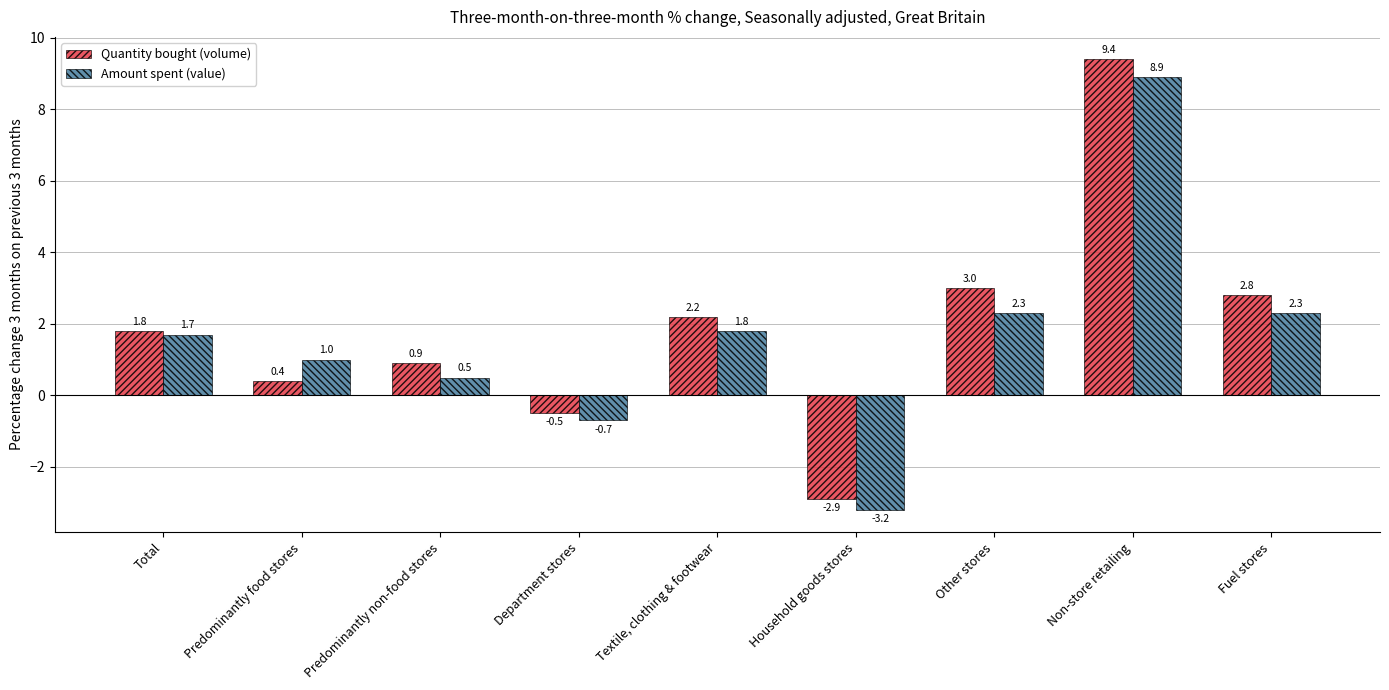

What is the average value of the Amount spent (value) series?

1.6